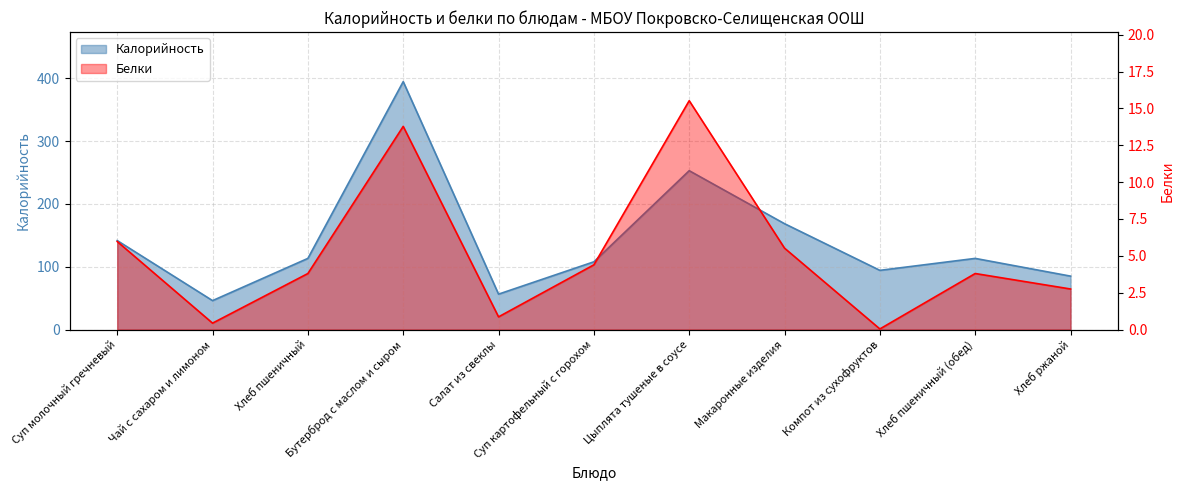

The Белки series shows 0.1 at Компот из сухофруктов. True or false?

False